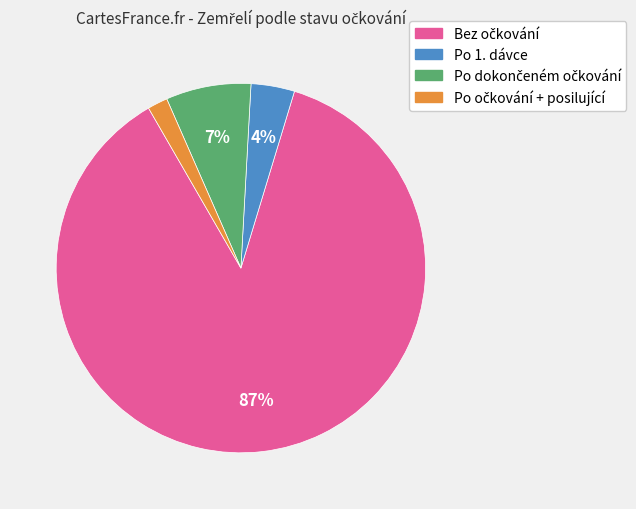

To the nearest percent, what is the average slice percentage?

25%